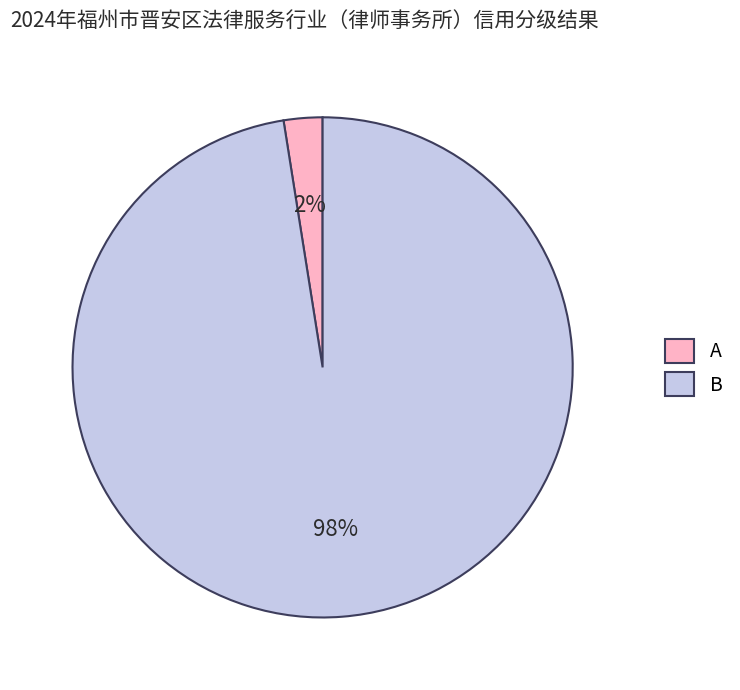

Does any single category account for the majority?

Yes